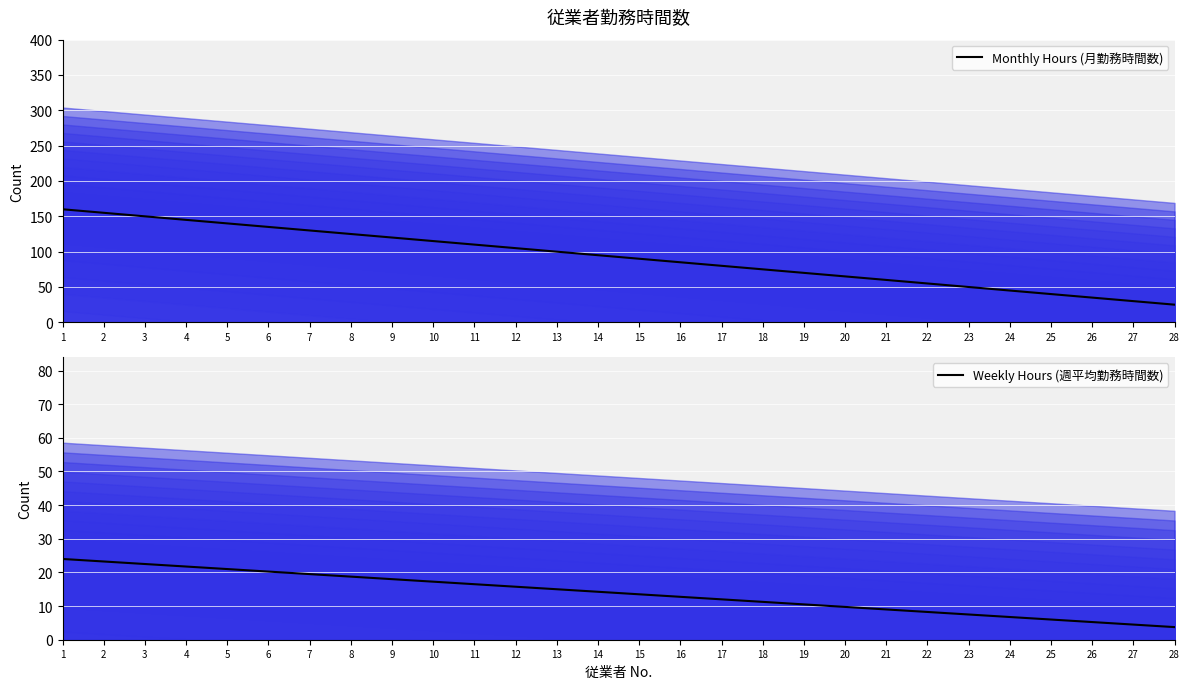

What is the maximum value for Monthly Hours (月勤務時間数)?

160